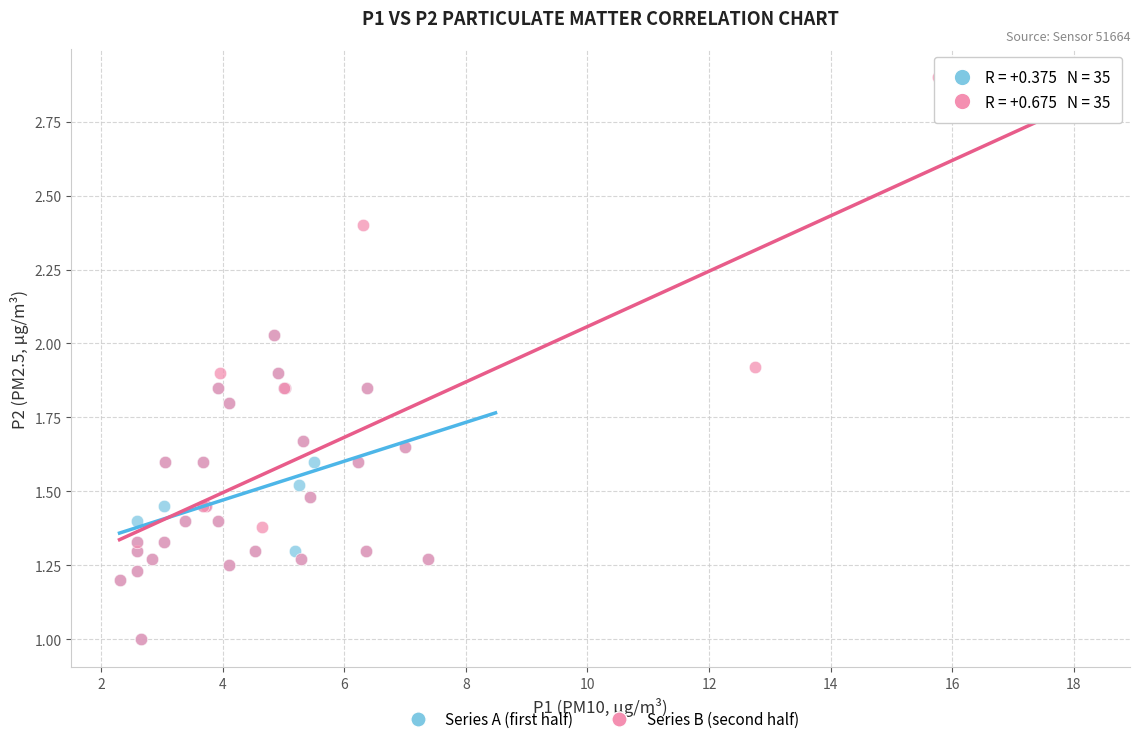

Which series has the widest spread of Y values?

Series B (second half)